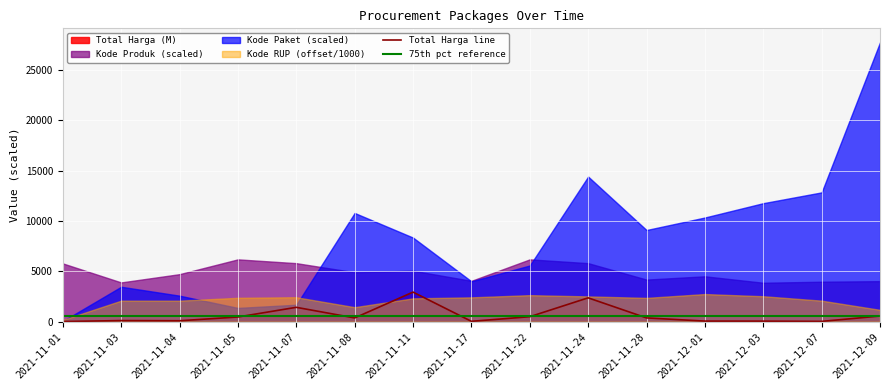

What is the label of the 15th point from the left?

2021-12-09